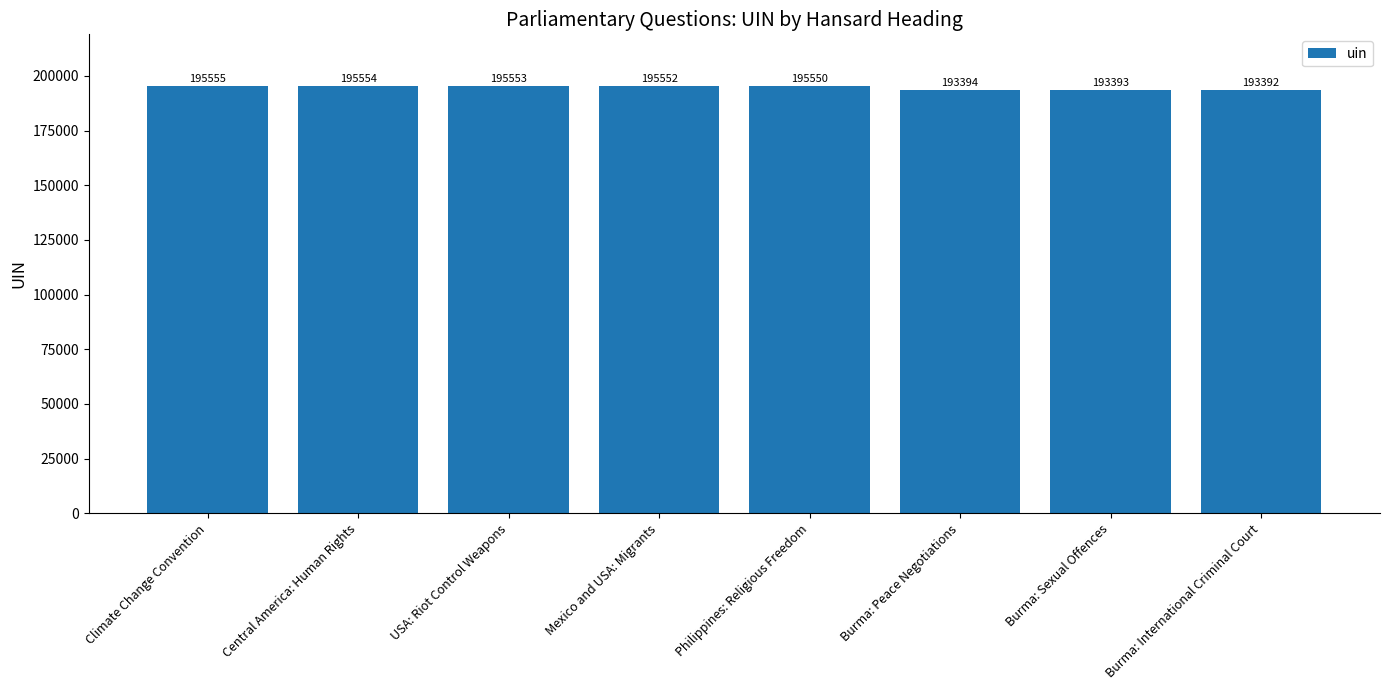

Reading left to right, transcribe all the data shown in this chart.

Climate Change Convention=195555	Central America: Human Rights=195554	USA: Riot Control Weapons=195553	Mexico and USA: Migrants=195552	Philippines: Religious Freedom=195550	Burma: Peace Negotiations=193394	Burma: Sexual Offences=193393	Burma: International Criminal Court=193392